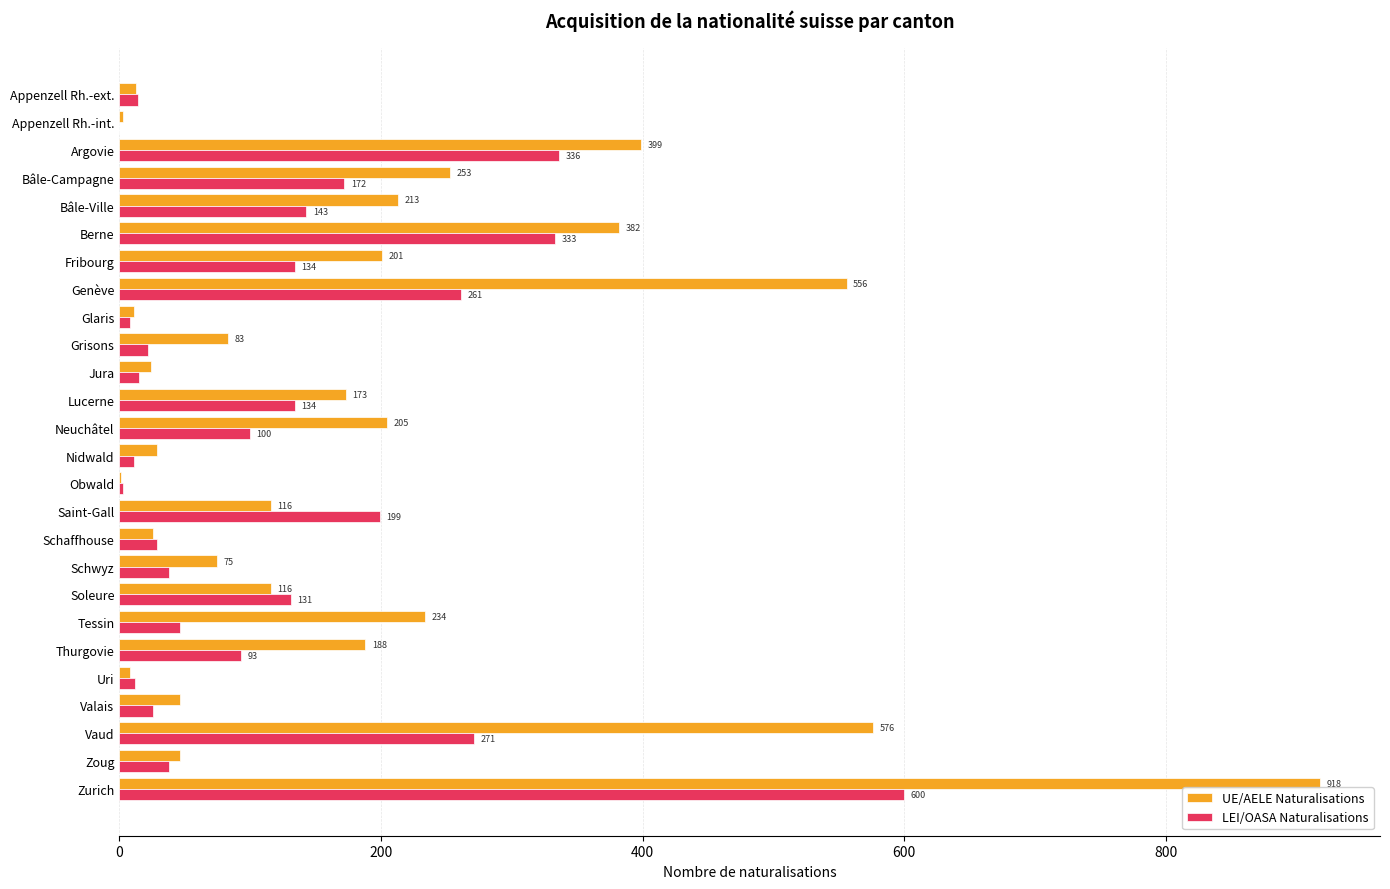

At which category is the sum across all series the highest?

Zurich